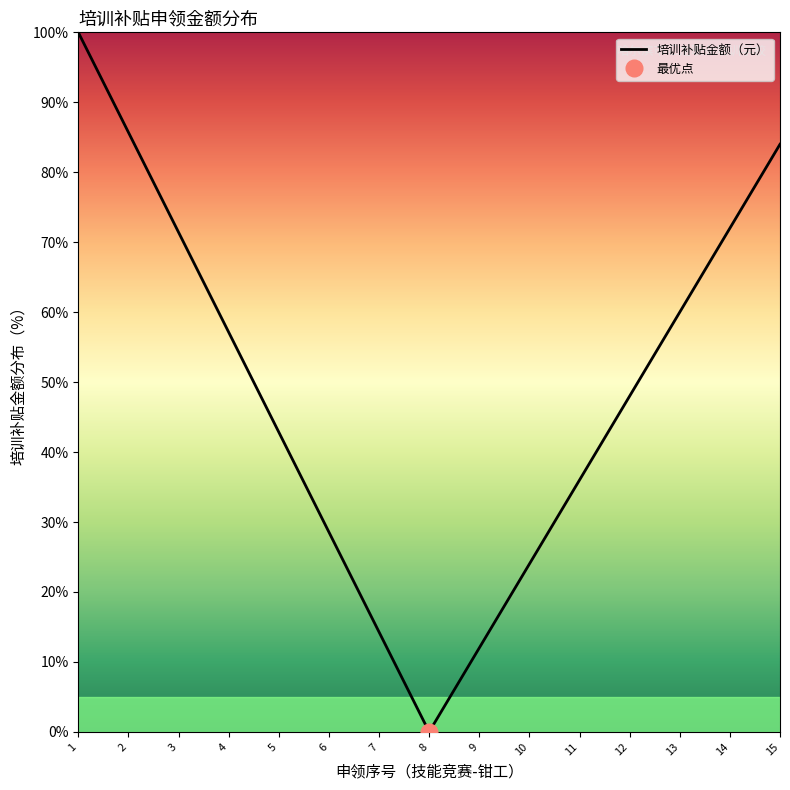

What is the difference between the maximum and minimum values?

100.0